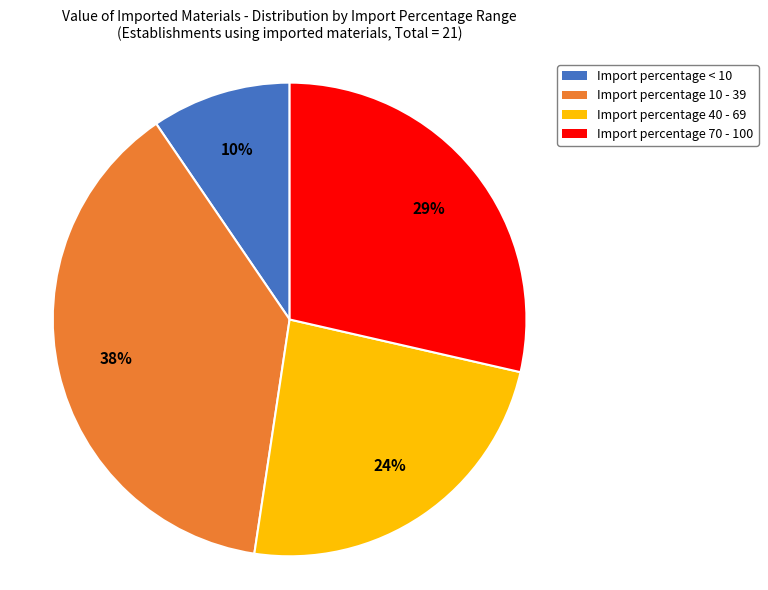

To the nearest percent, what is the average slice percentage?

25%